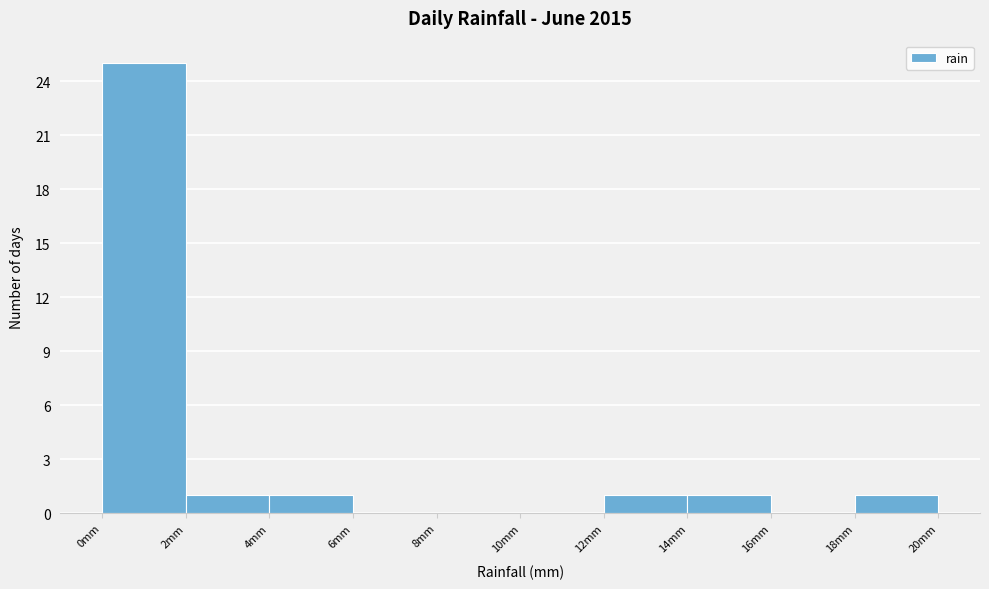

Reading left to right, transcribe this chart: for each bar, give the range it covers on the x-axis and its height. The values are not printed on the chart, so give them approximately, as read against the axis.

0 to 2: 25
2 to 4: 1
4 to 6: 1
6 to 8: 0
8 to 10: 0
10 to 12: 0
12 to 14: 1
14 to 16: 1
16 to 18: 0
18 to 20: 1